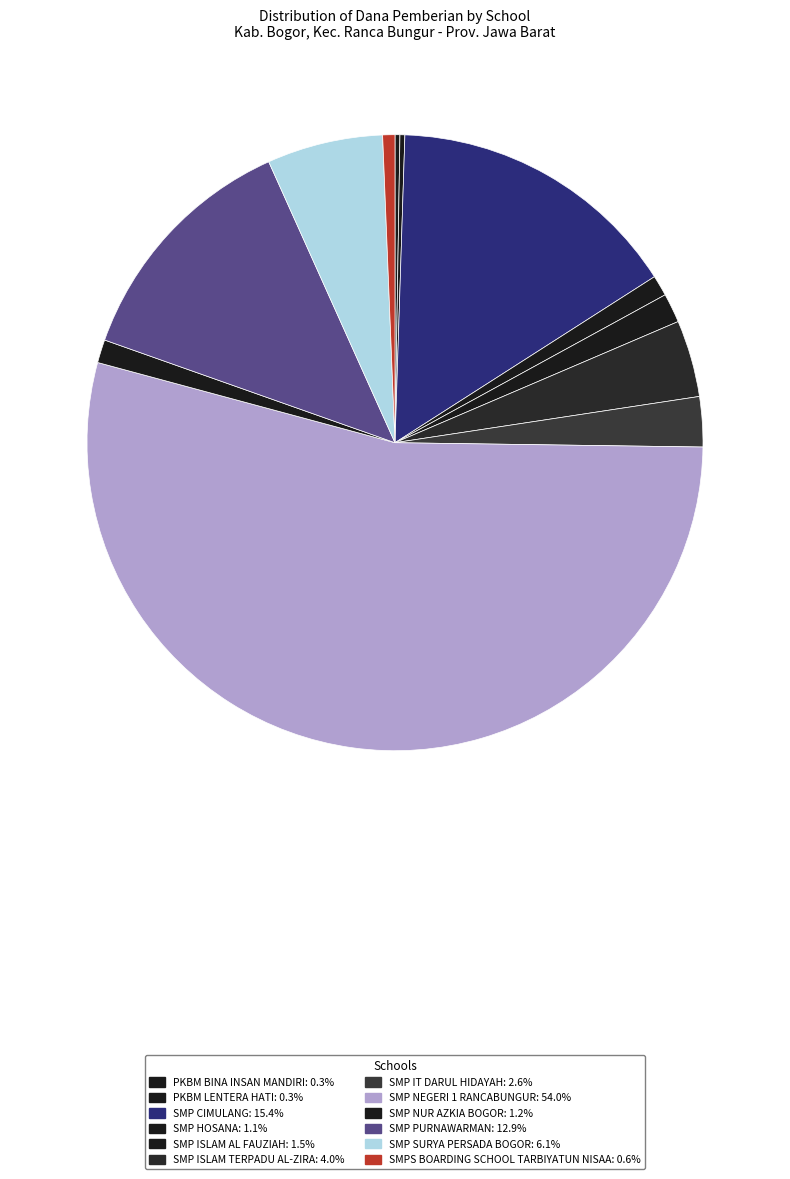

What percentage is the SMPS BOARDING SCHOOL TARBIYATUN NISAA slice, to the nearest percent?

1%